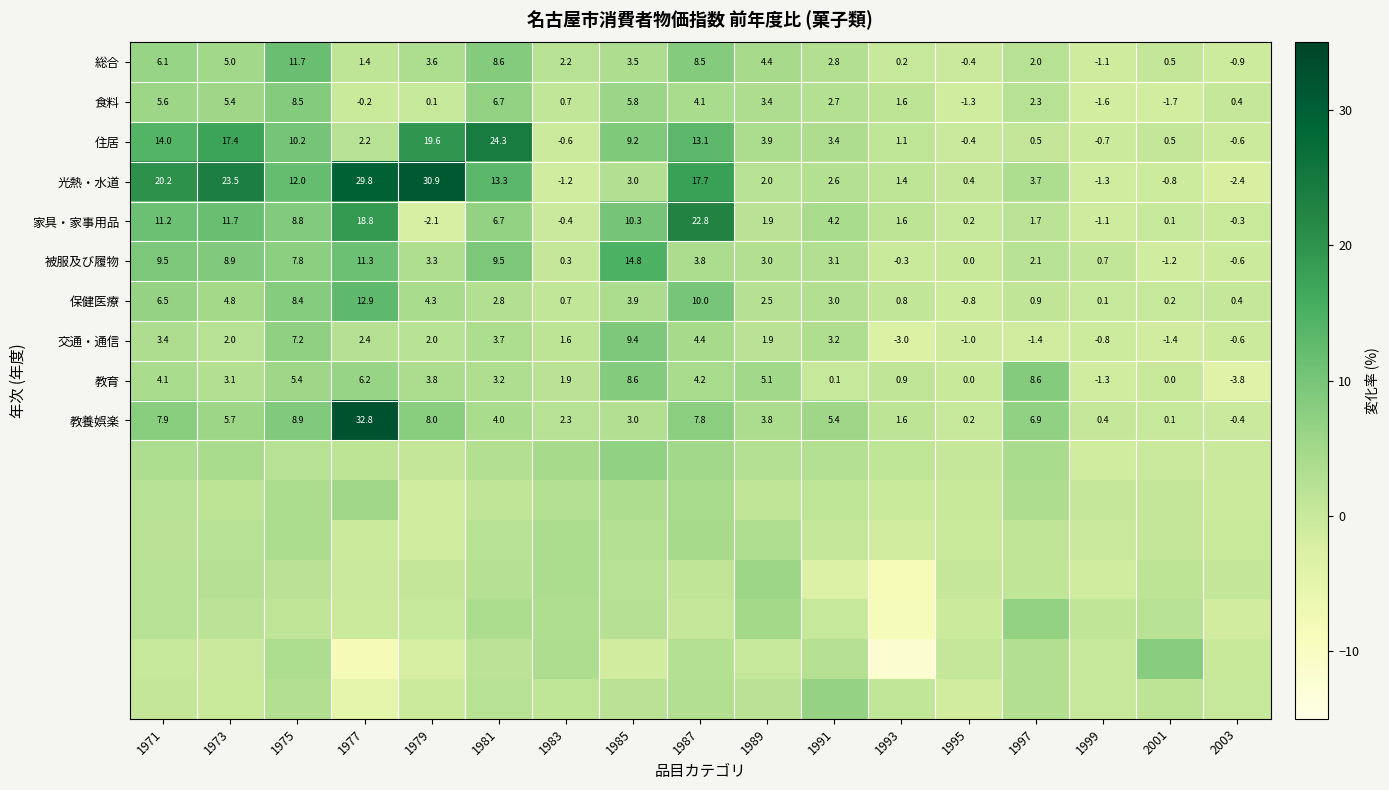

Rank the categories by 教養娯楽 value from lowest to highest.

2003, 2001, 1995, 1999, 1993, 1983, 1985, 1989, 1981, 1991, 1973, 1997, 1987, 1971, 1979, 1975, 1977